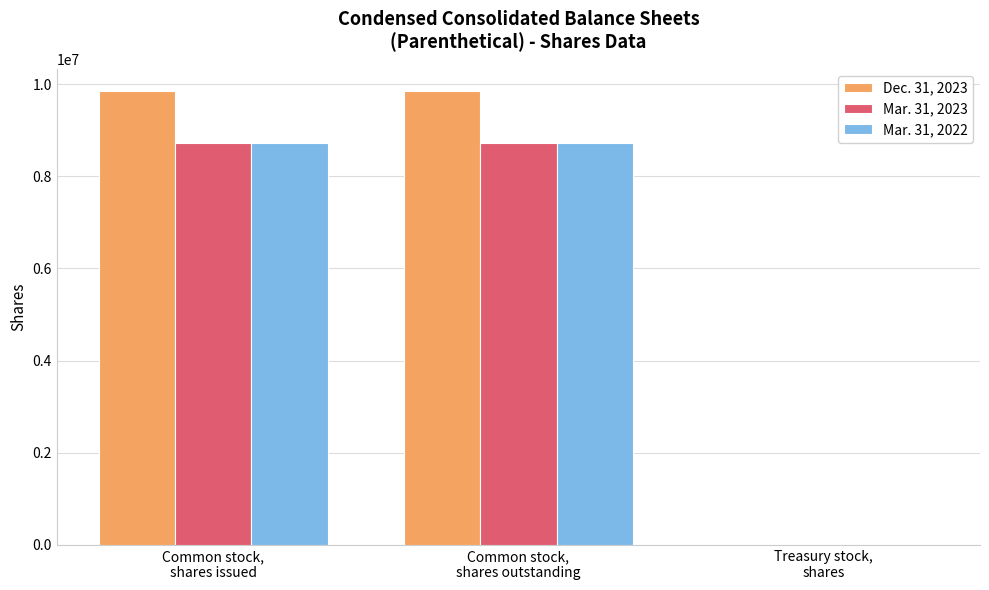

Is it true that Mar. 31, 2022 equals 46 at Treasury stock,
shares?

True